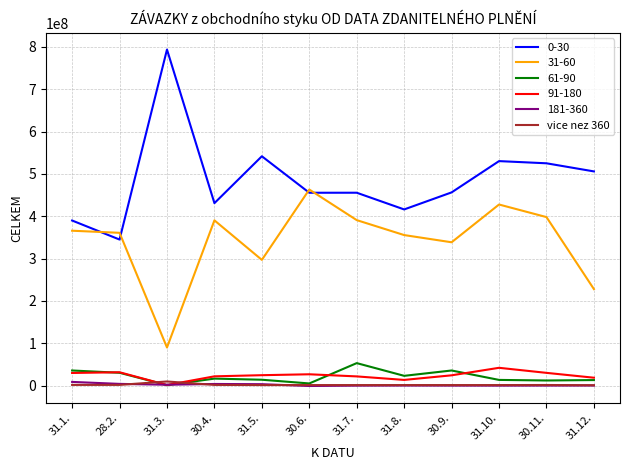

Which series has the largest range (max minus min)?

0-30